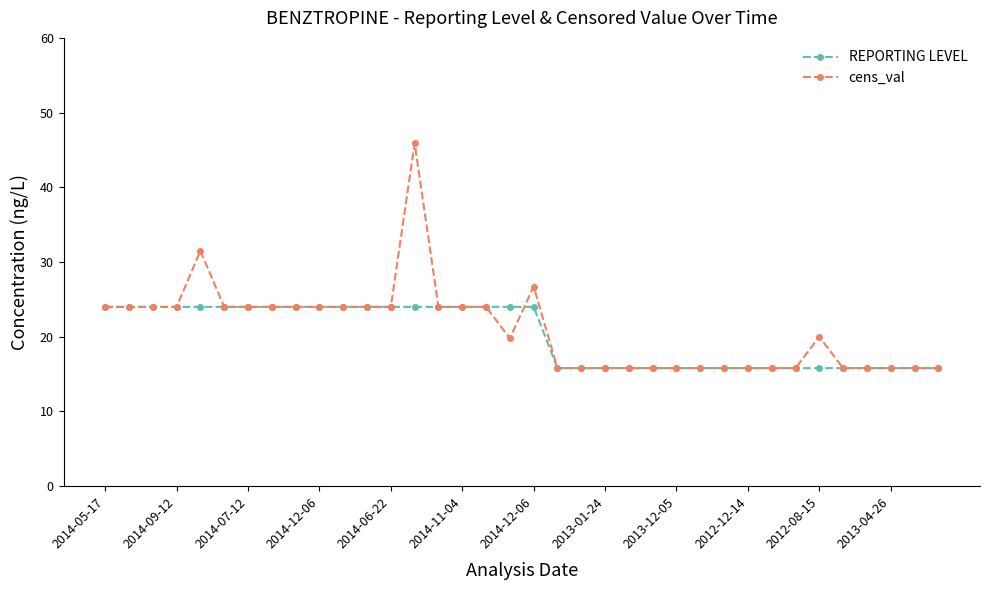

True or false: cens_val has more than 1 points higher than both neighbors.

True